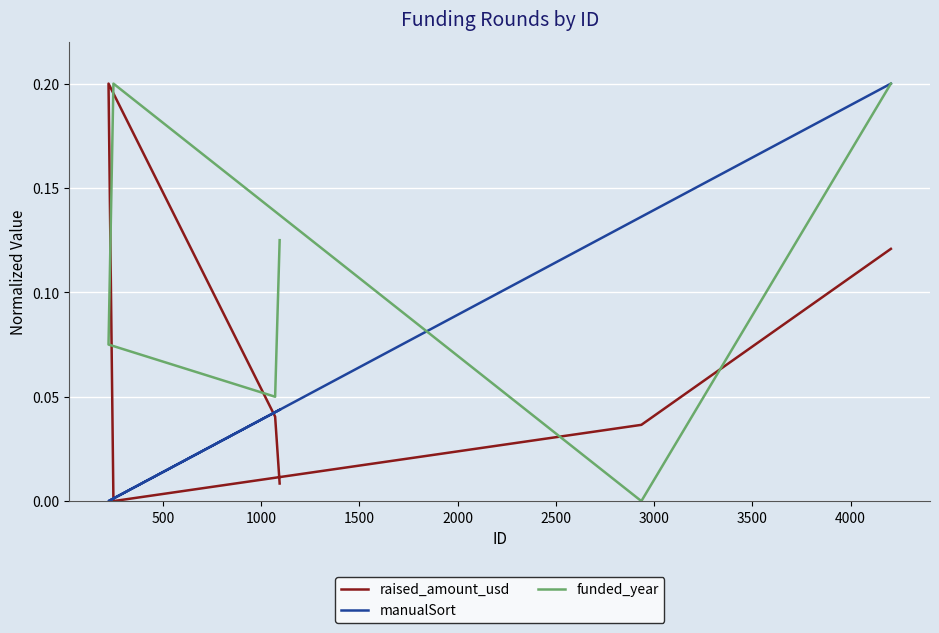

Is the value of raised_amount_usd at 1500 greater than the value of manualSort at 1500?

No